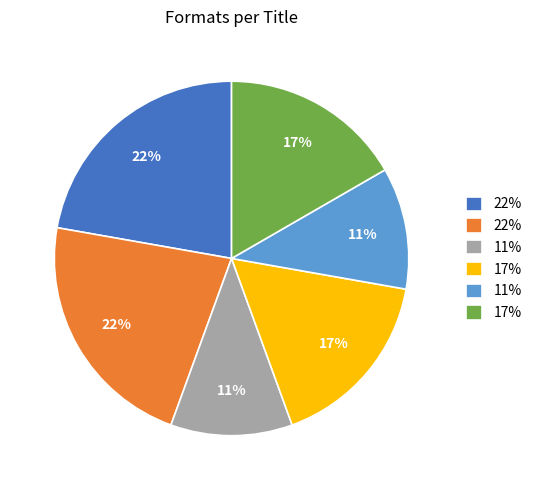

Does any single category account for the majority?

No